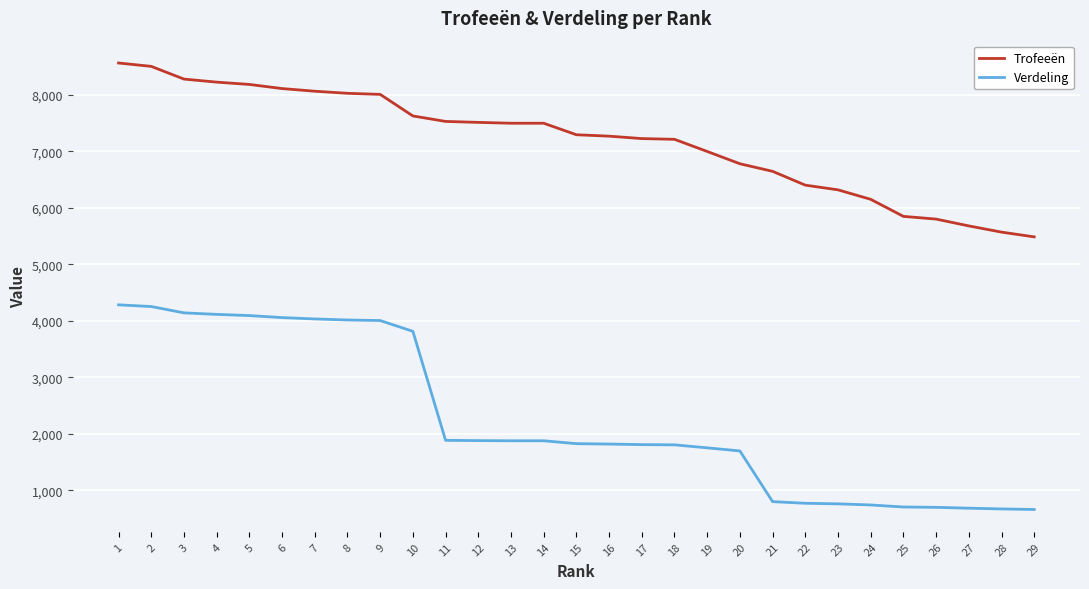

Where does the Verdeling series first go above 1824?

1